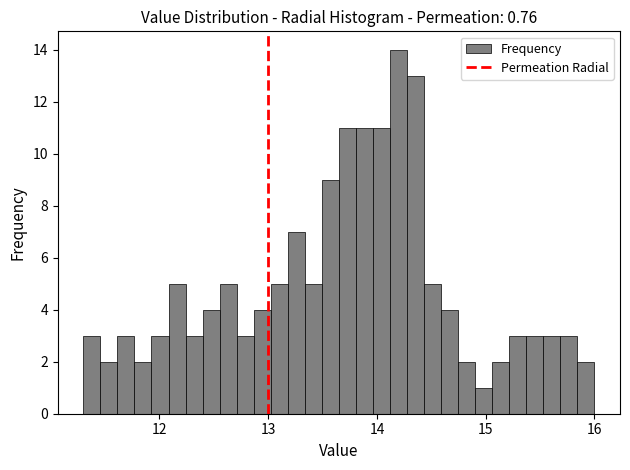

Read against the x-axis, roughly where is the centre of the tallest bar?

14.2